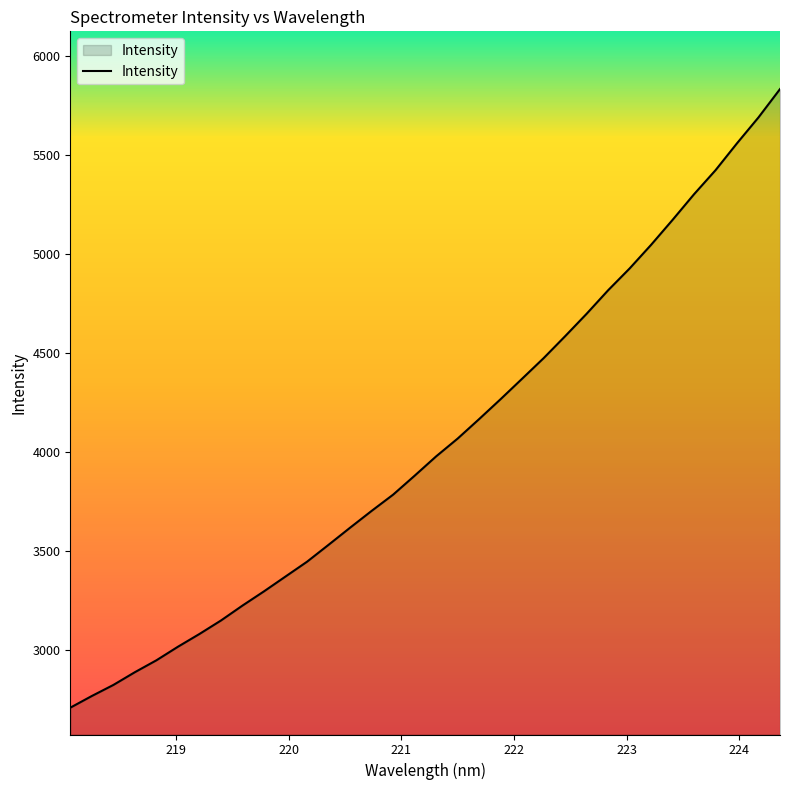

What is the smallest value displayed?

2708.9